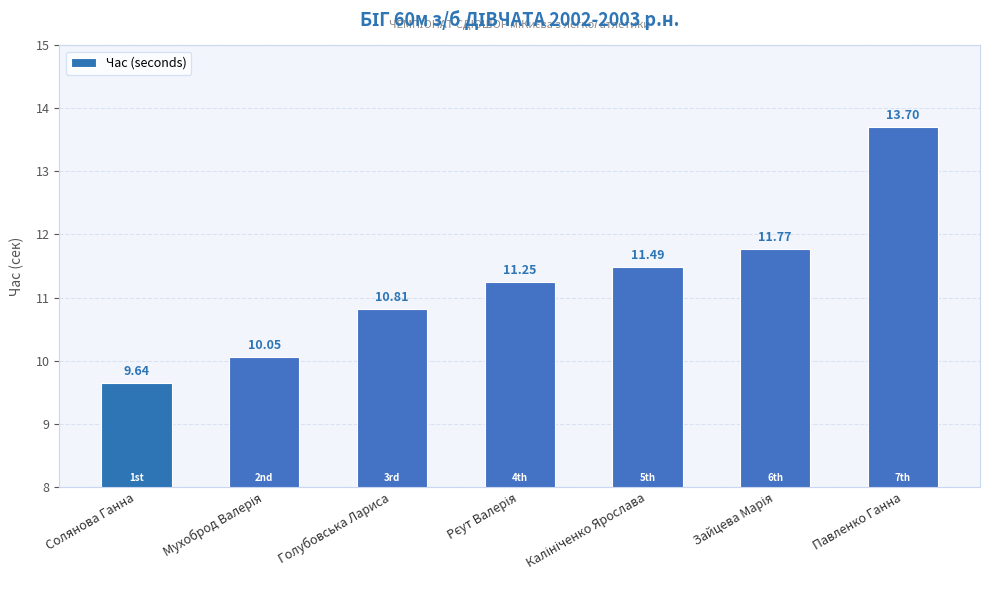

Does the chart contain any negative values?

No